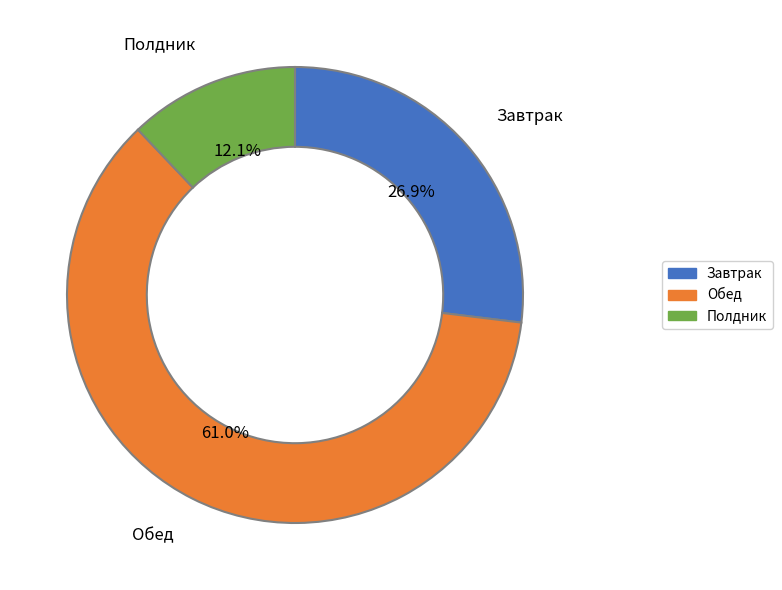

What percentage is the Полдник slice, to the nearest percent?

12%